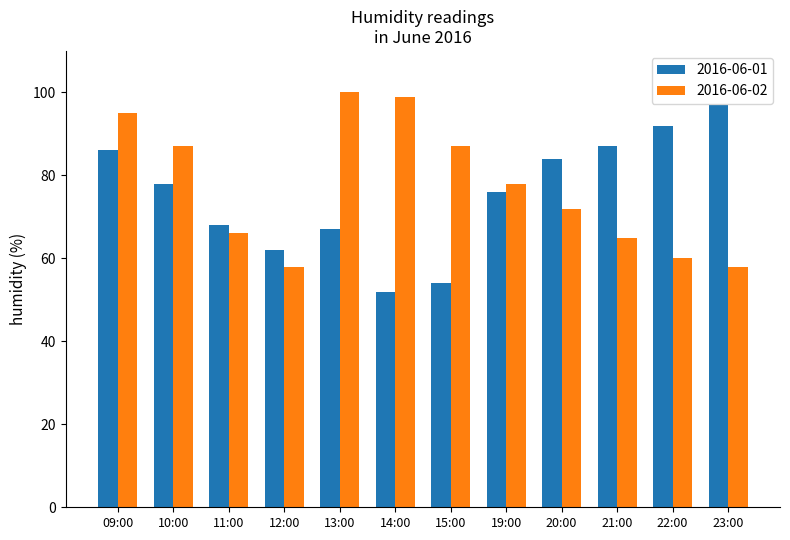

Which series has the largest total across all categories?

2016-06-02